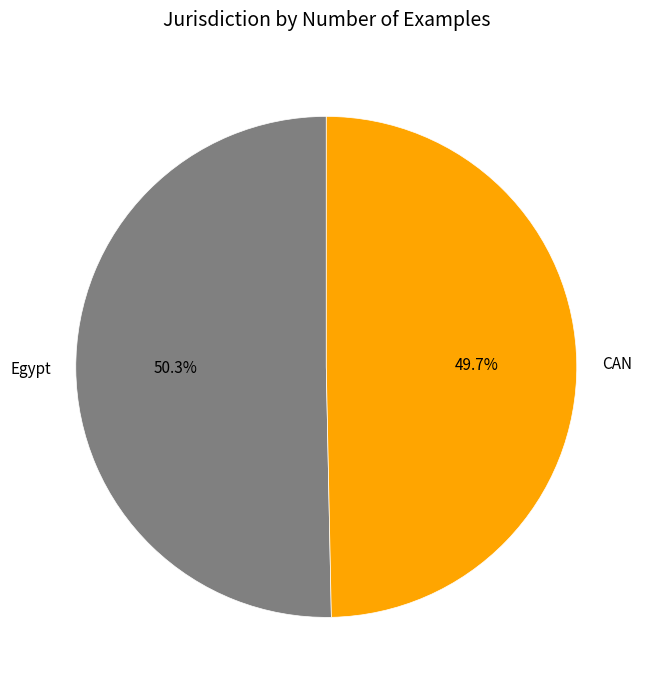

Between Egypt and CAN, which is larger?

Egypt